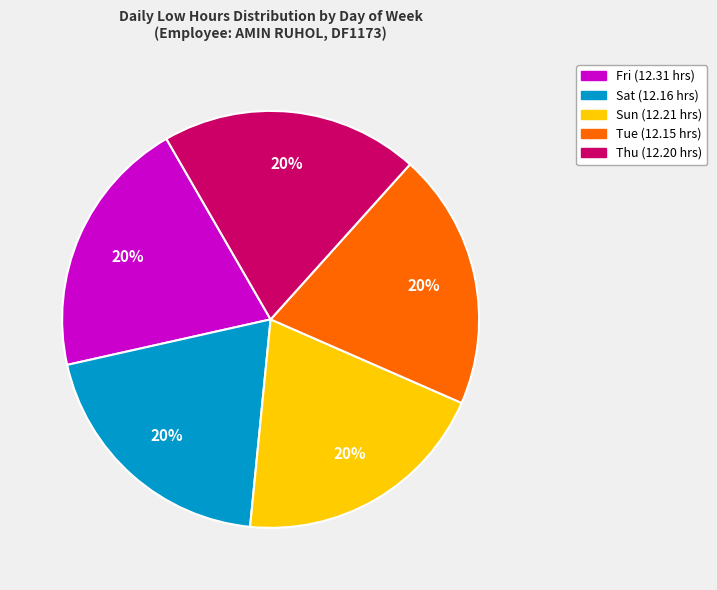

To the nearest percent, what is the average slice percentage?

20%